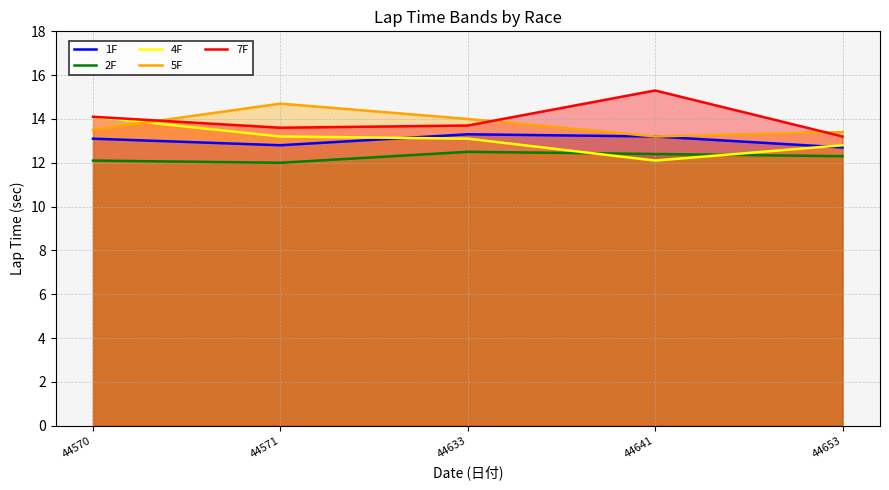

Does the chart have visible grid lines?

Yes